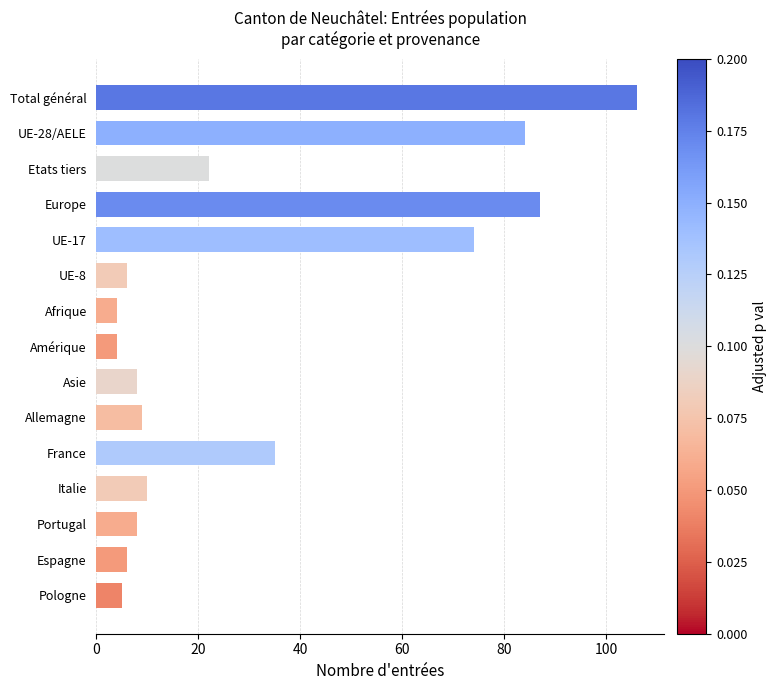

Are the bars horizontal?

Yes